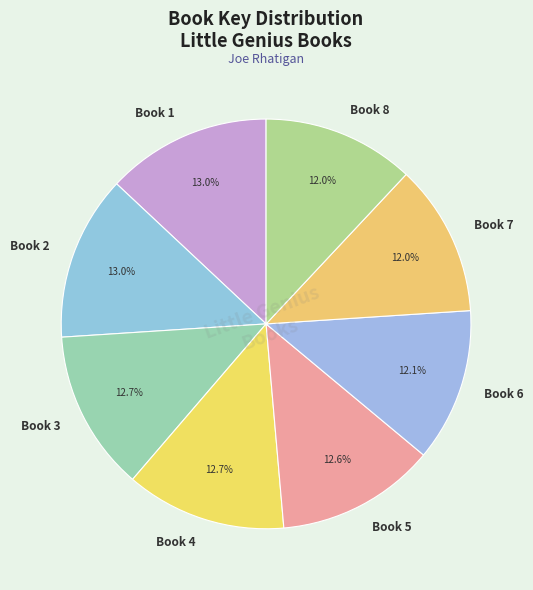

Is there a majority slice in this chart?

No